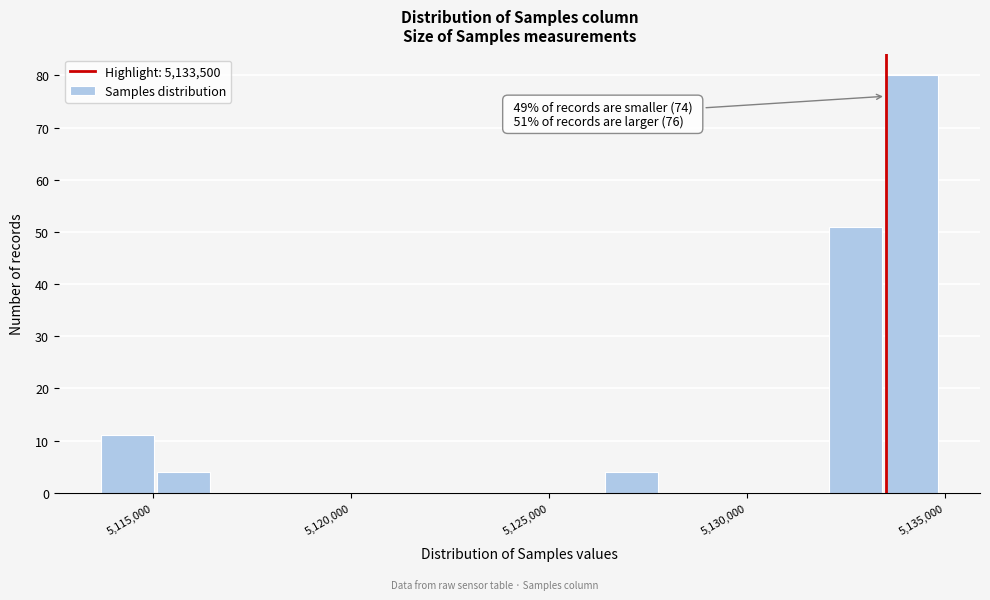

Around what value on the x-axis is the tallest bar? Give the approximate position of its centre, as read against the axis.

5134000